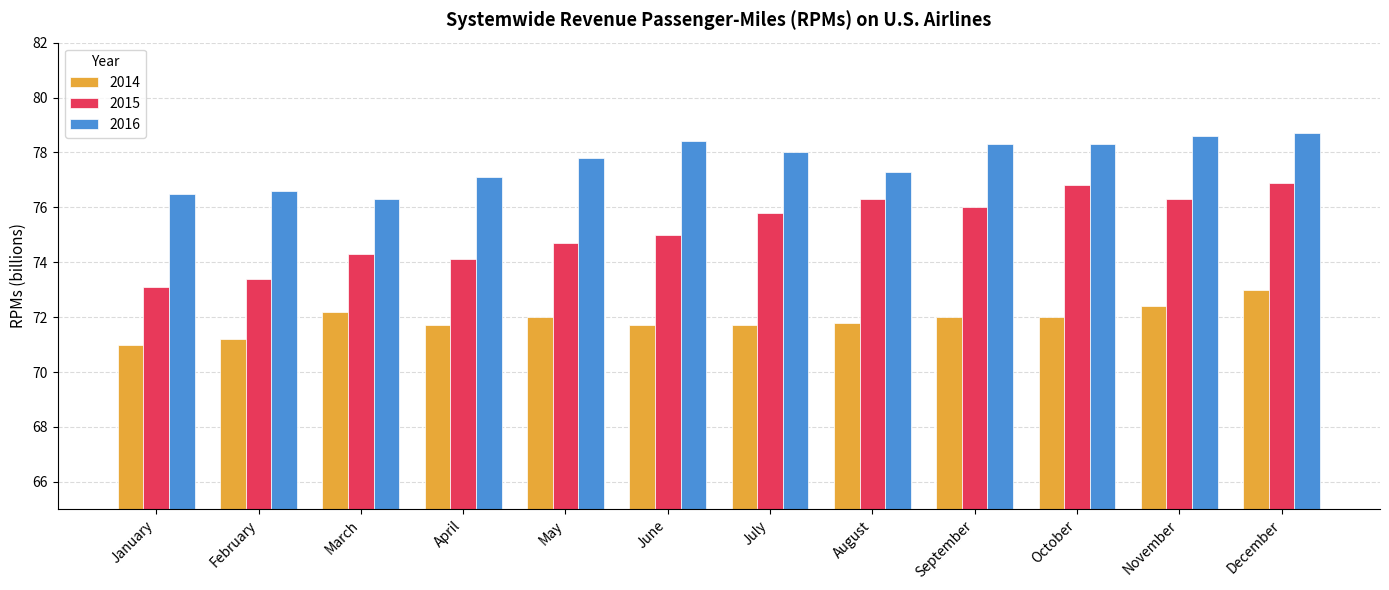

Between July and December, which series saw the biggest shift?

2014